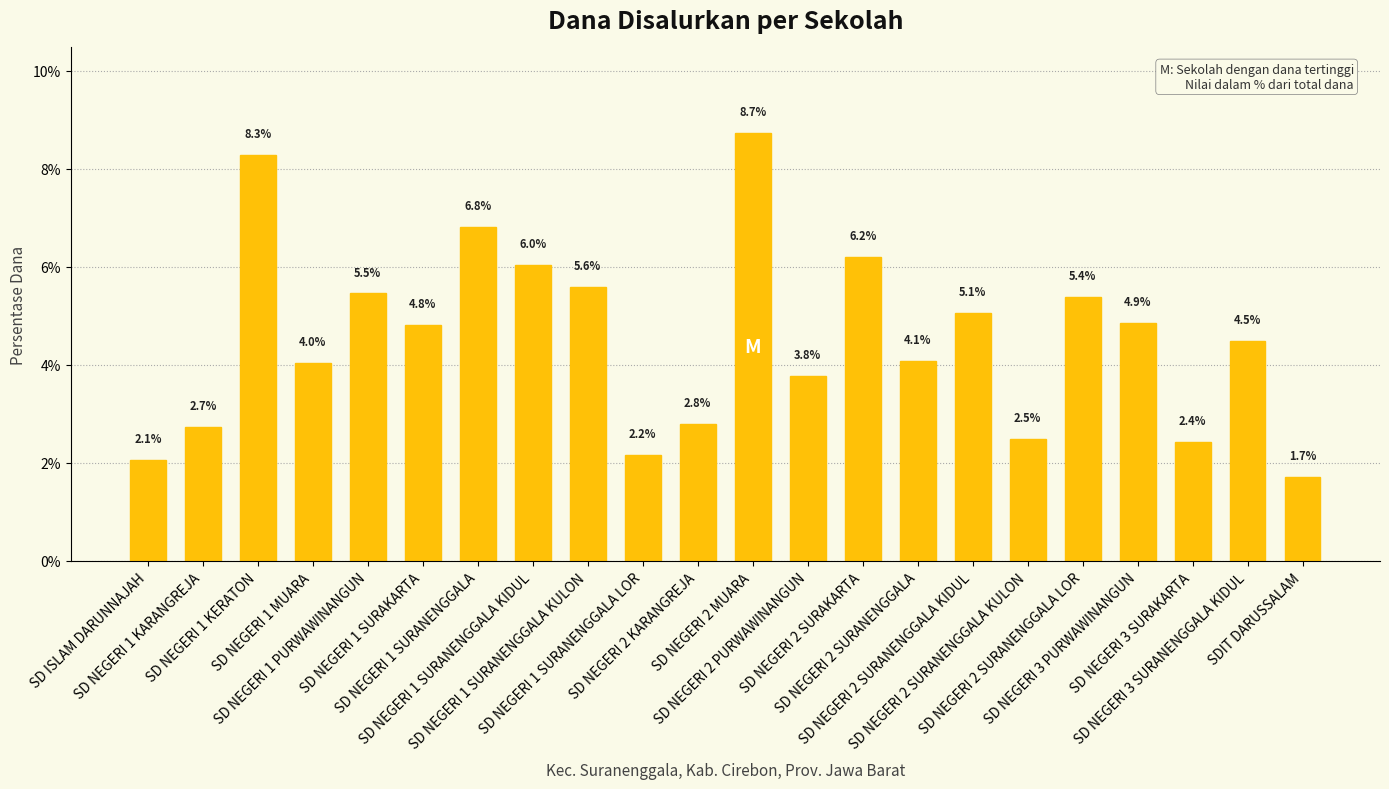

Rank the categories by value from lowest to highest.

SDIT DARUSSALAM, SD ISLAM DARUNNAJAH, SD NEGERI 1 SURANENGGALA LOR, SD NEGERI 3 SURAKARTA, SD NEGERI 2 SURANENGGALA KULON, SD NEGERI 1 KARANGREJA, SD NEGERI 2 KARANGREJA, SD NEGERI 2 PURWAWINANGUN, SD NEGERI 1 MUARA, SD NEGERI 2 SURANENGGALA, SD NEGERI 3 SURANENGGALA KIDUL, SD NEGERI 1 SURAKARTA, SD NEGERI 3 PURWAWINANGUN, SD NEGERI 2 SURANENGGALA KIDUL, SD NEGERI 2 SURANENGGALA LOR, SD NEGERI 1 PURWAWINANGUN, SD NEGERI 1 SURANENGGALA KULON, SD NEGERI 1 SURANENGGALA KIDUL, SD NEGERI 2 SURAKARTA, SD NEGERI 1 SURANENGGALA, SD NEGERI 1 KERATON, SD NEGERI 2 MUARA